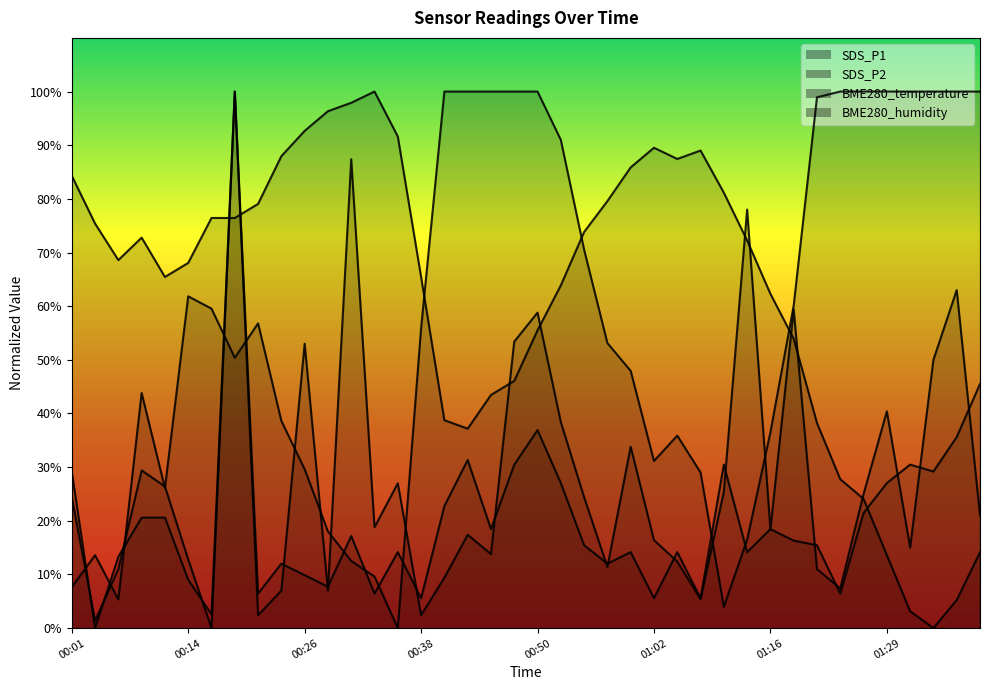

How many positive values does the BME280_temperature series have?

39